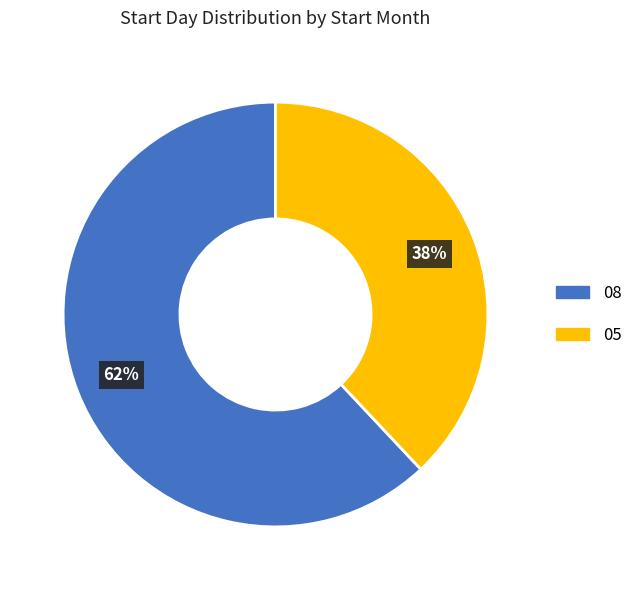

To the nearest percent, what is the difference between the largest and smallest slice percentages?

24%